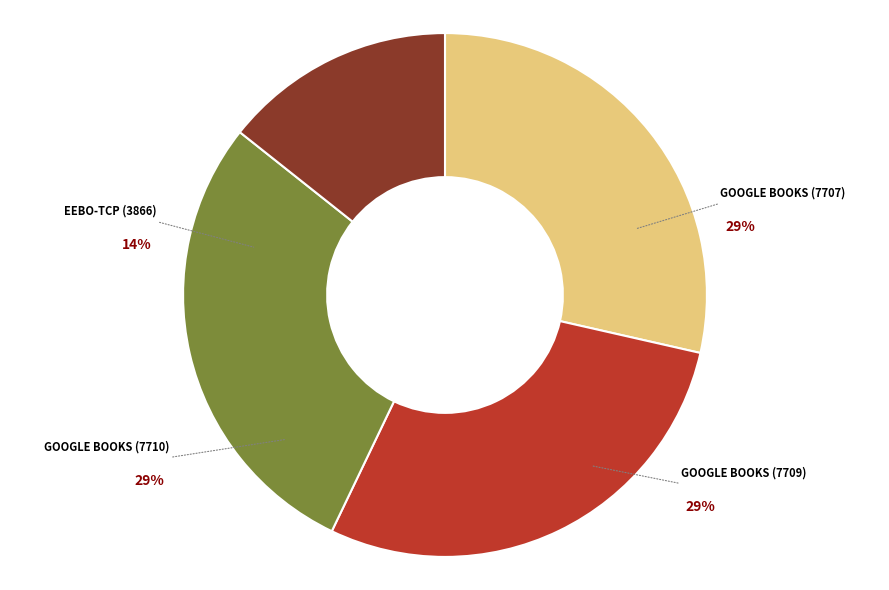

Combined, what portion of the pie is SEARCHING IN GOOGLE BOOKS (7709) and SEARCHING IN GOOGLE BOOKS (7707)?

57.1%